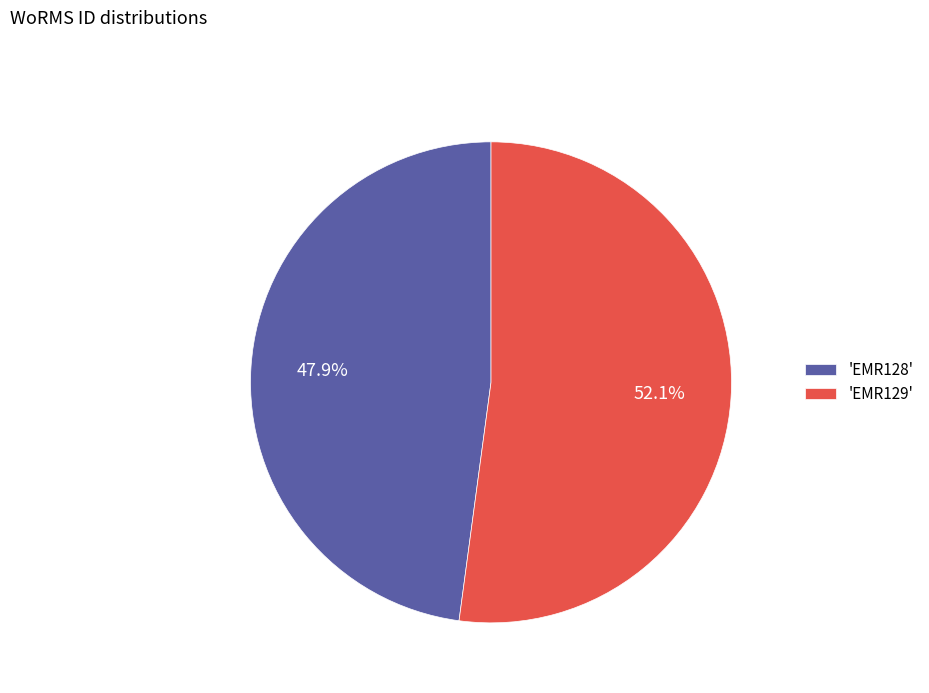

To the nearest percent, what is the average slice percentage?

50%